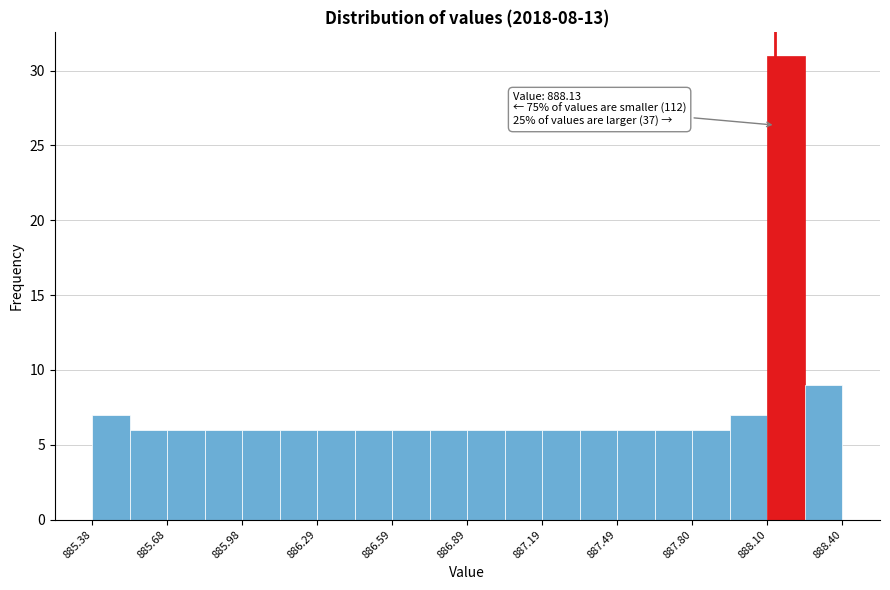

Around what value on the x-axis is the tallest bar? Give the approximate position of its centre, as read against the axis.

888.15